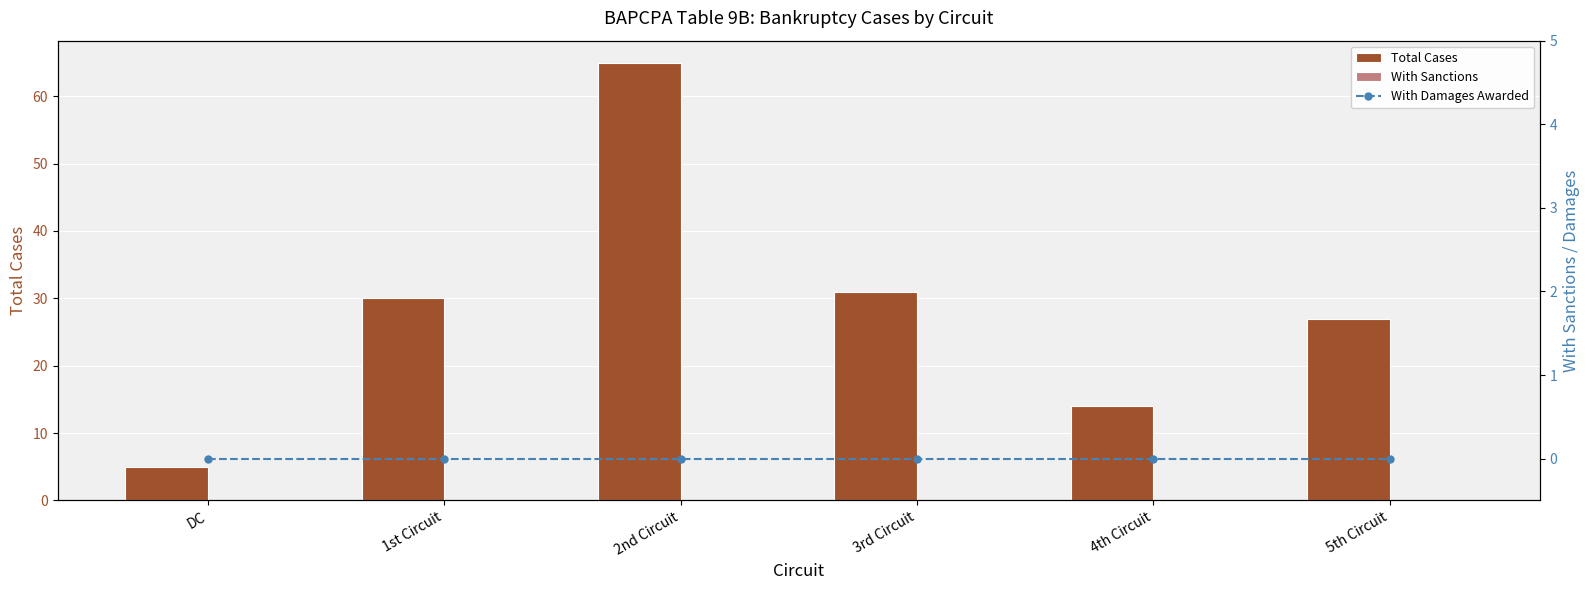

Which has a higher value, DC or 5th Circuit?

5th Circuit